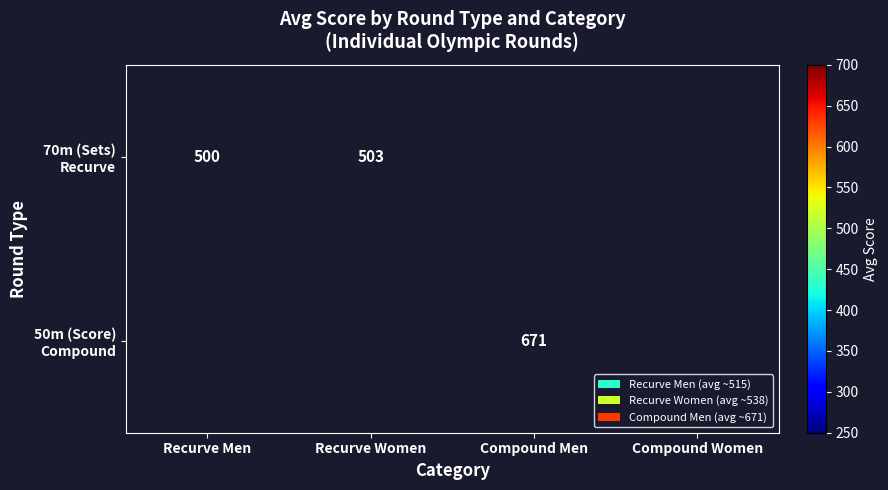

At how many categories does at least one series exceed 601?

1